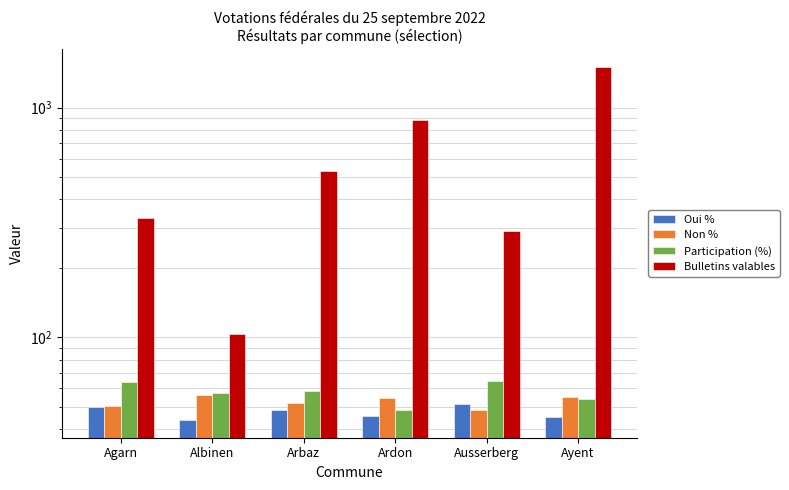

What is the approximate value of Bulletins valables at Ausserberg?

291.0